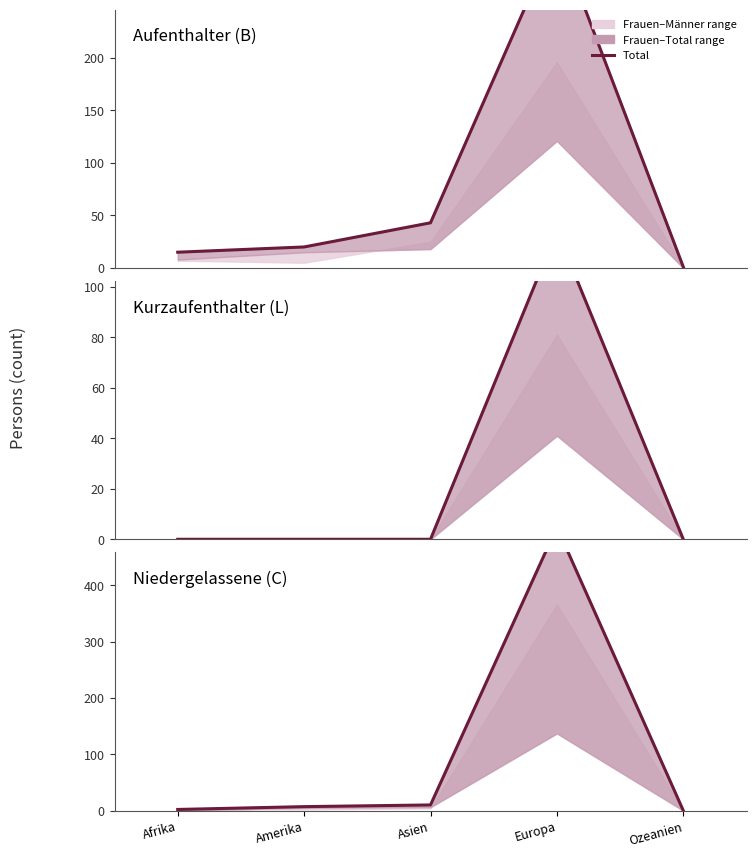

How many lines are shown in the chart?

3